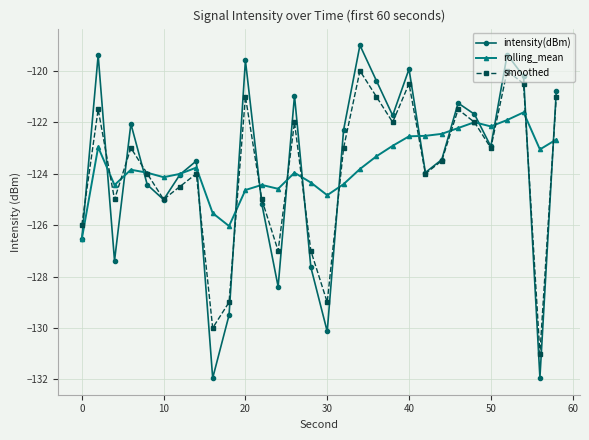

What is the highest value of the smoothed series?

-120.0